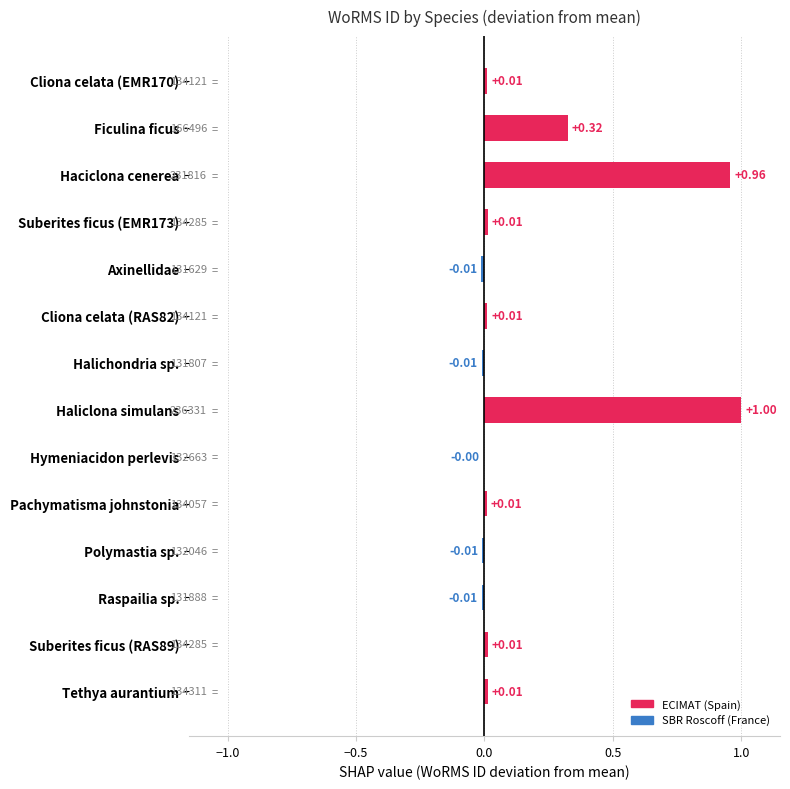

Count the number of values greater than 0.

9